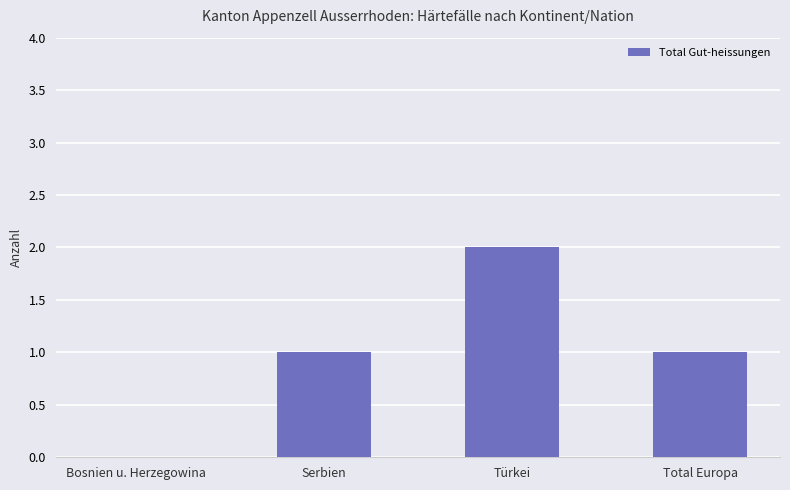

At which category does the chart reach its peak across all series?

Türkei